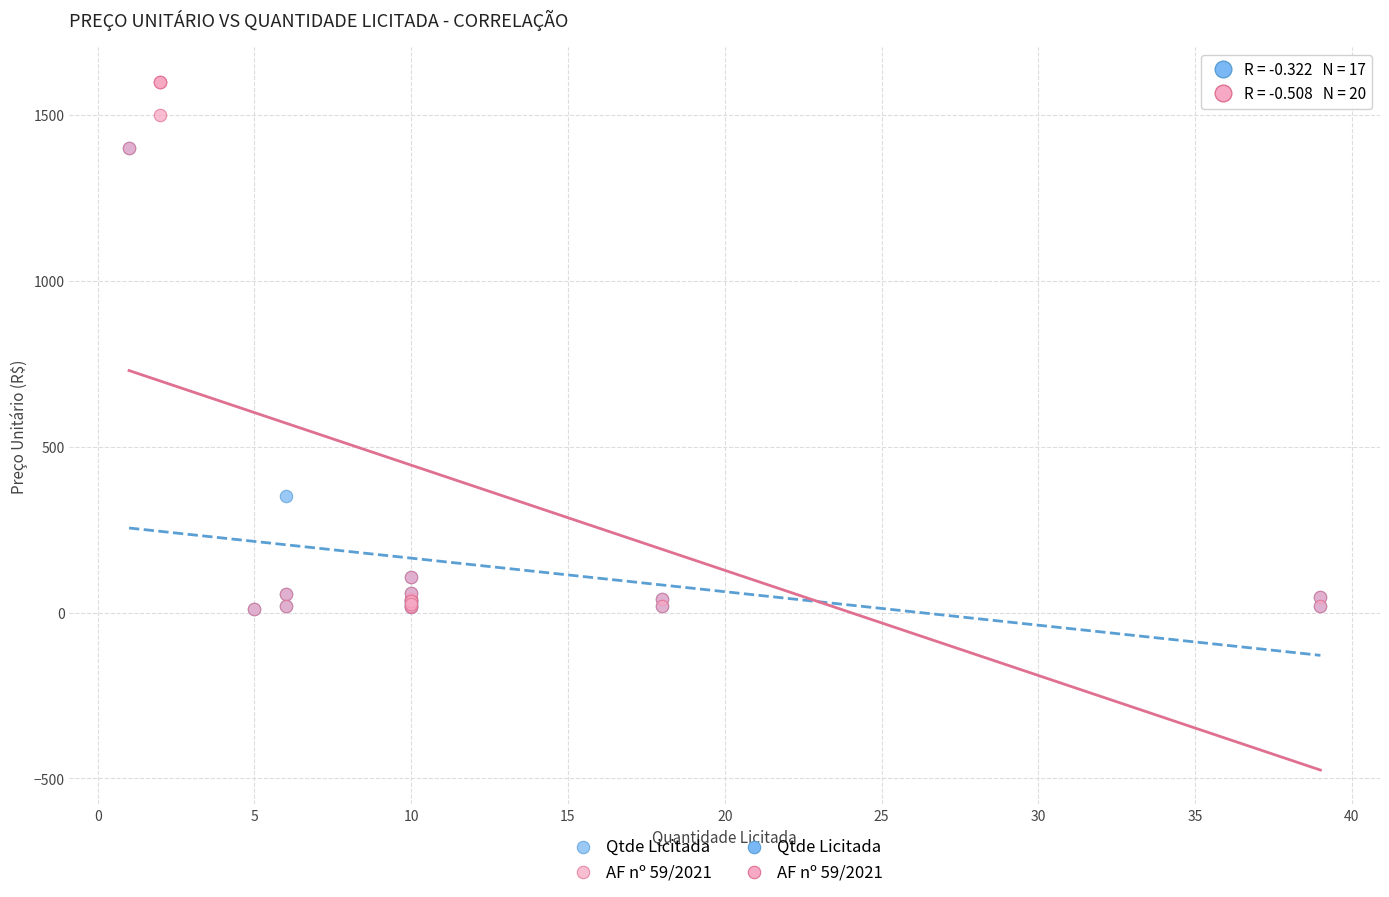

Which series reaches the maximum Y coordinate?

AF nº 59/2021